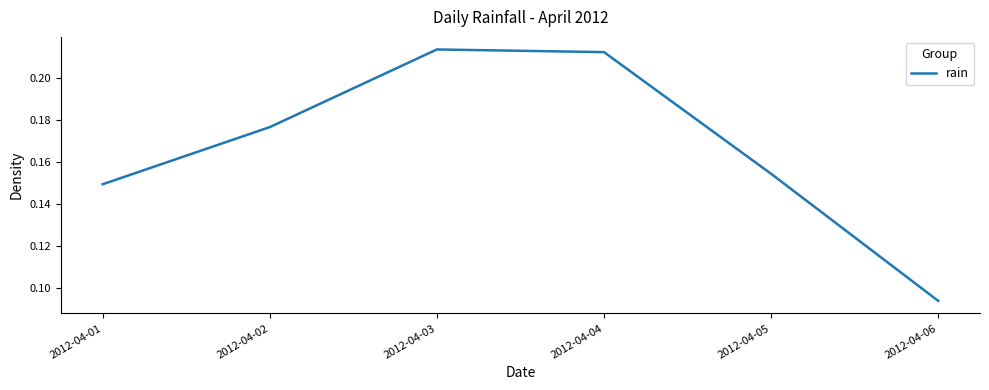

True or false: there are more than 0 points higher than both neighbors.

True